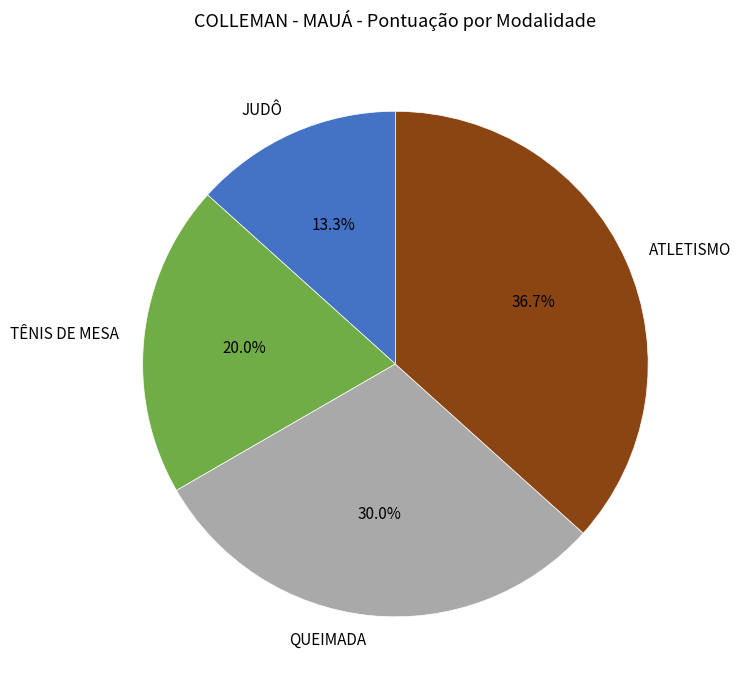

To the nearest percent, what is the average slice percentage?

25%